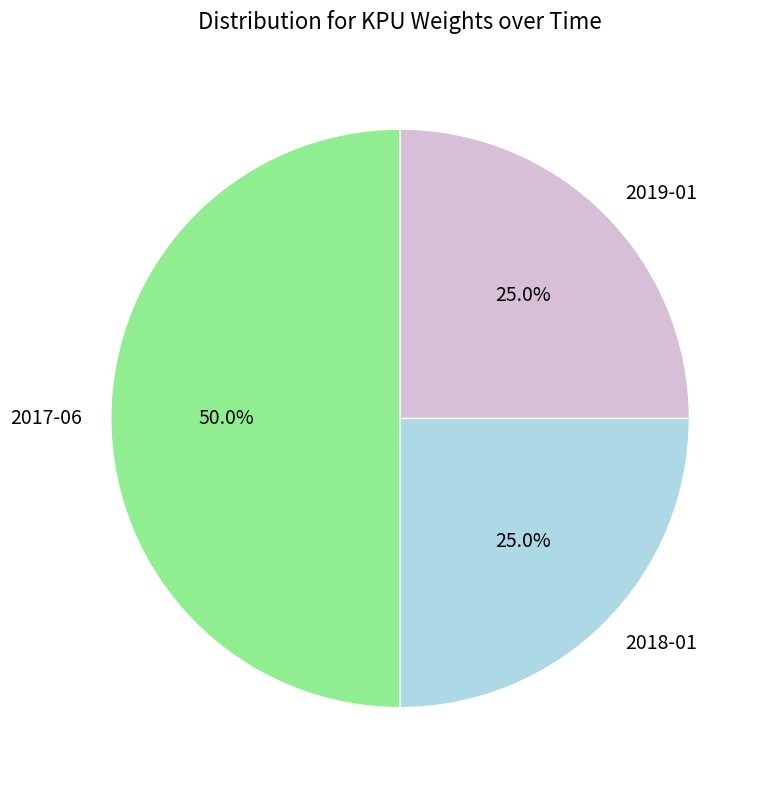

To the nearest percent, what is the difference between the largest and smallest slice percentages?

25%